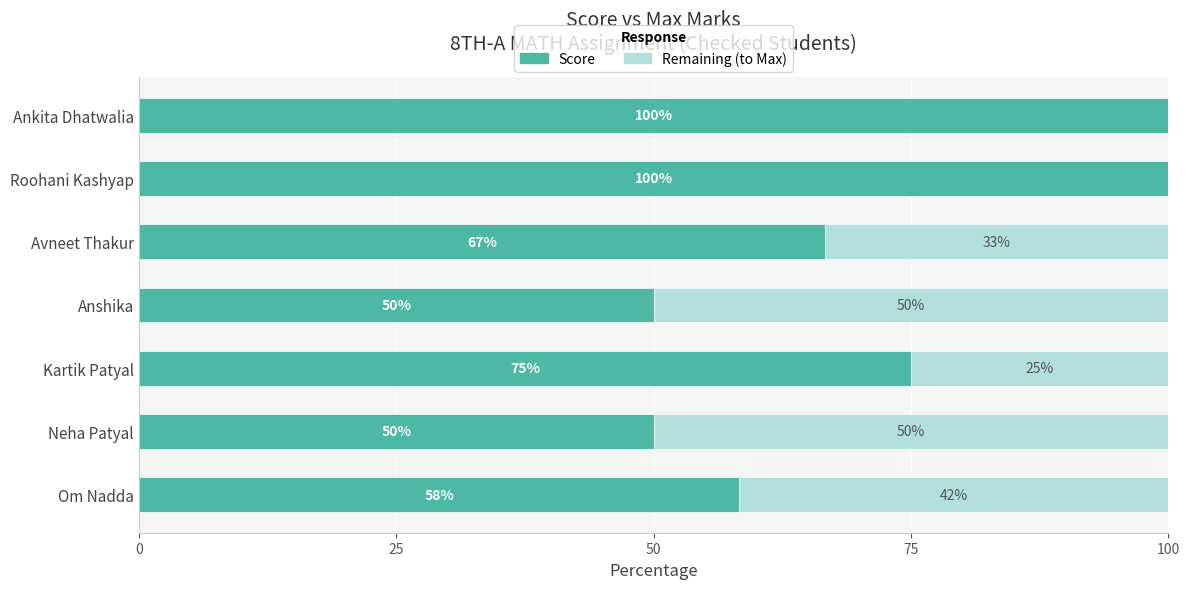

What is the maximum value for Score?

100.0